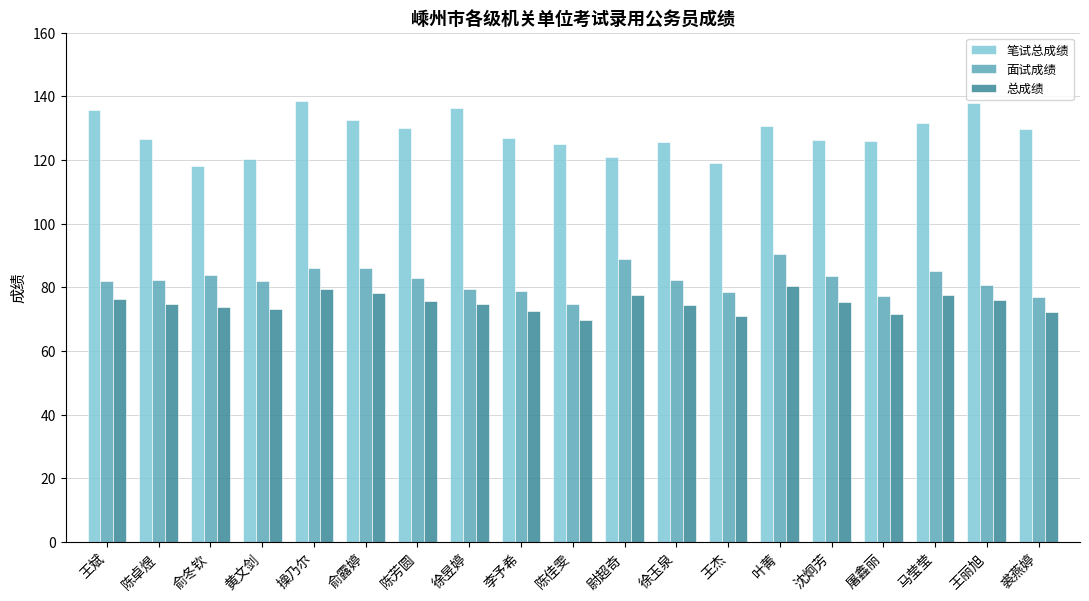

What is the difference between the 总成绩 values at 叶菁 and 陈佳雯?

10.5